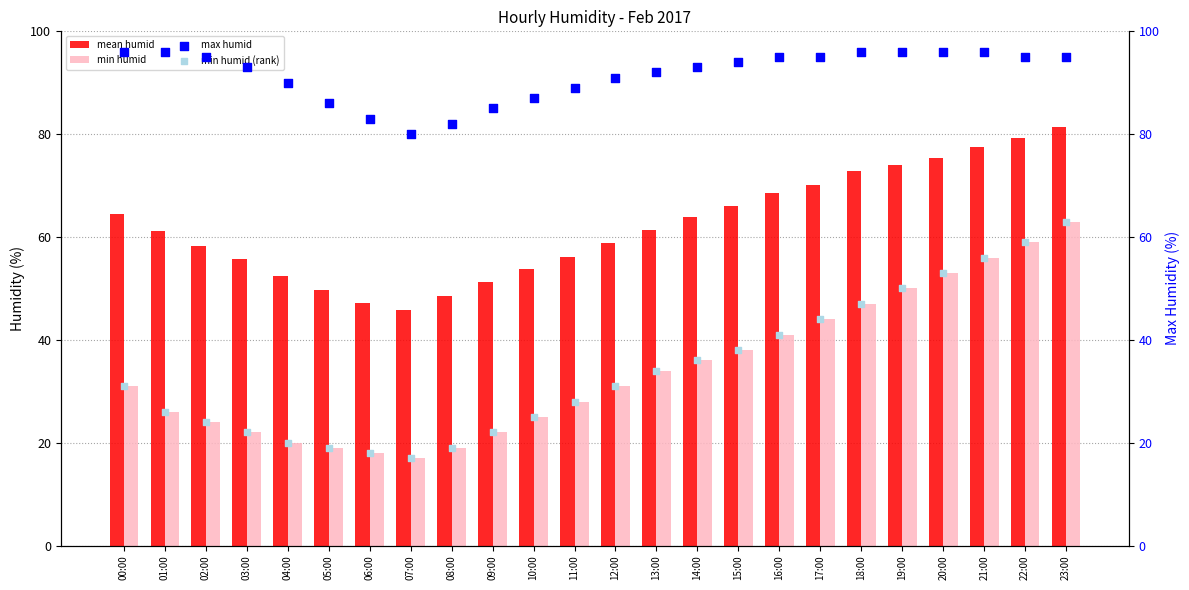

At how many categories does at least one series exceed 81?

23